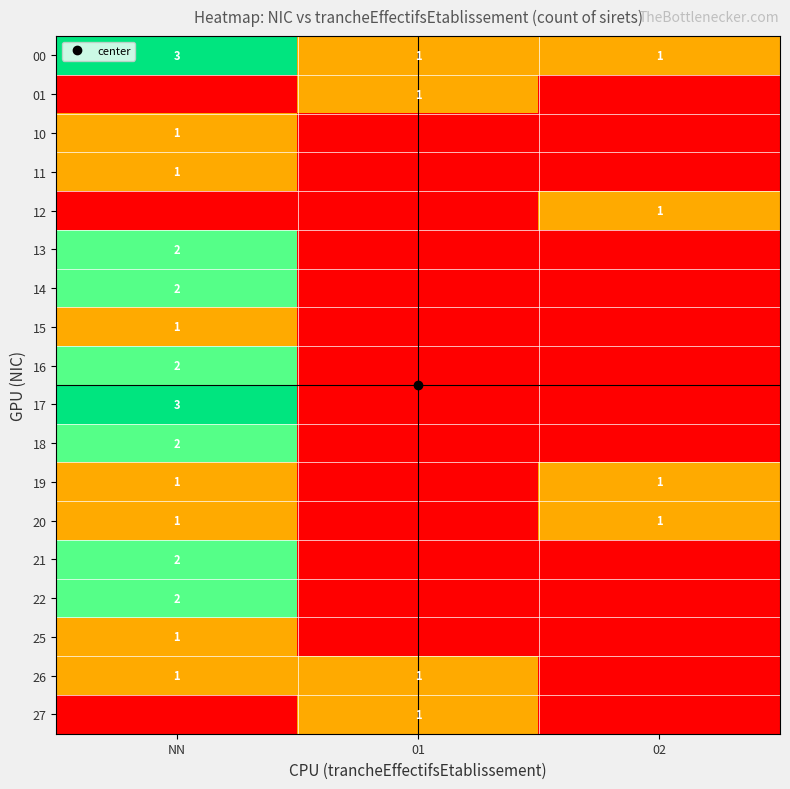

Count the number of data series in this chart.

18